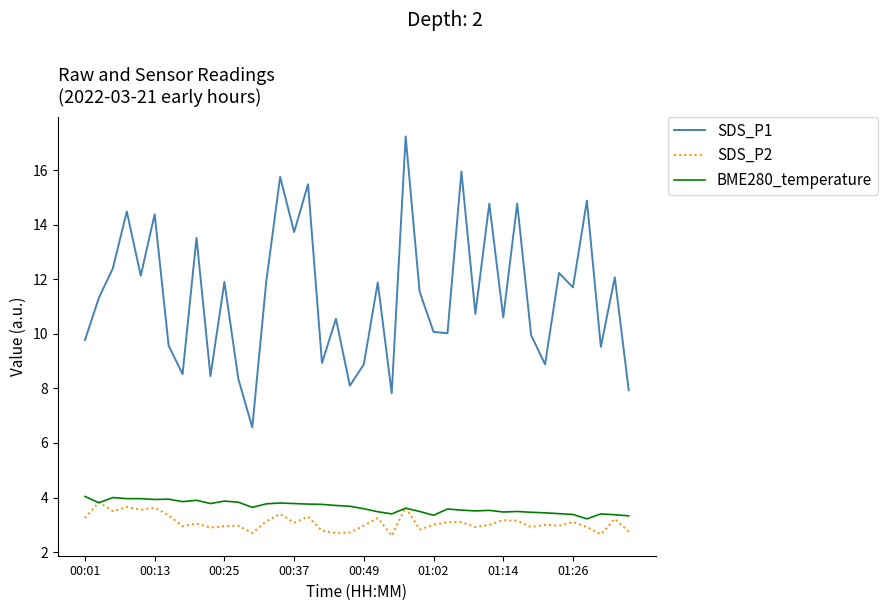

At how many categories does at least one series exceed 6?

40